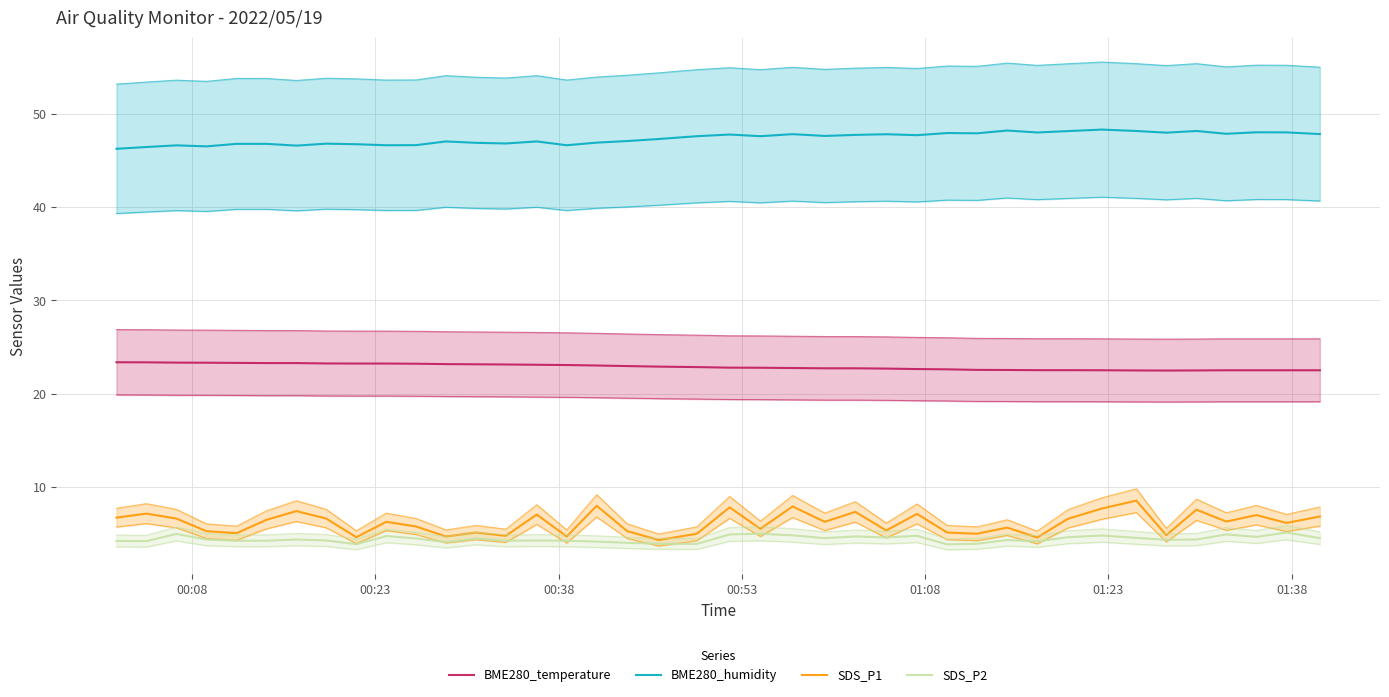

What is the value of the BME280_temperature point at the 19th from the left?

22.9